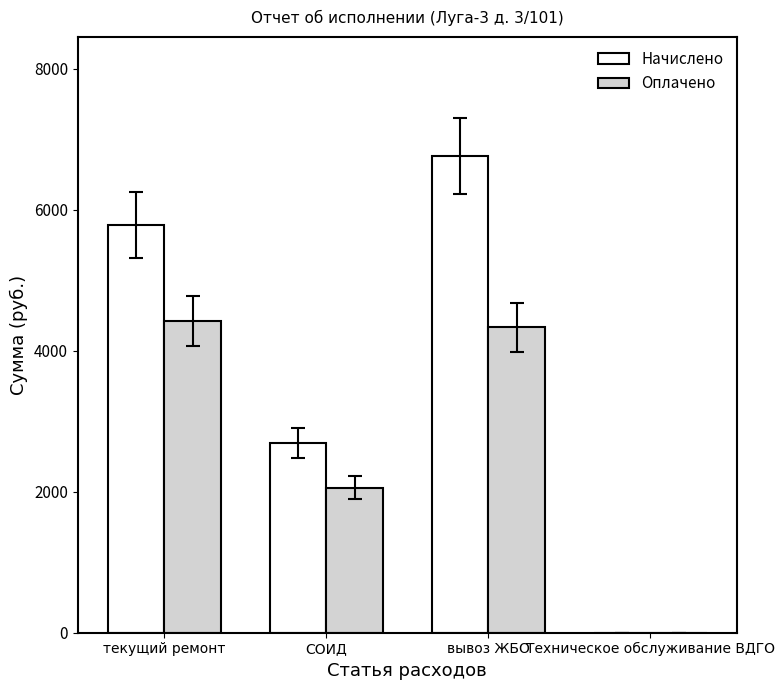

Which category has the highest value in the Начислено series?

вывоз ЖБО